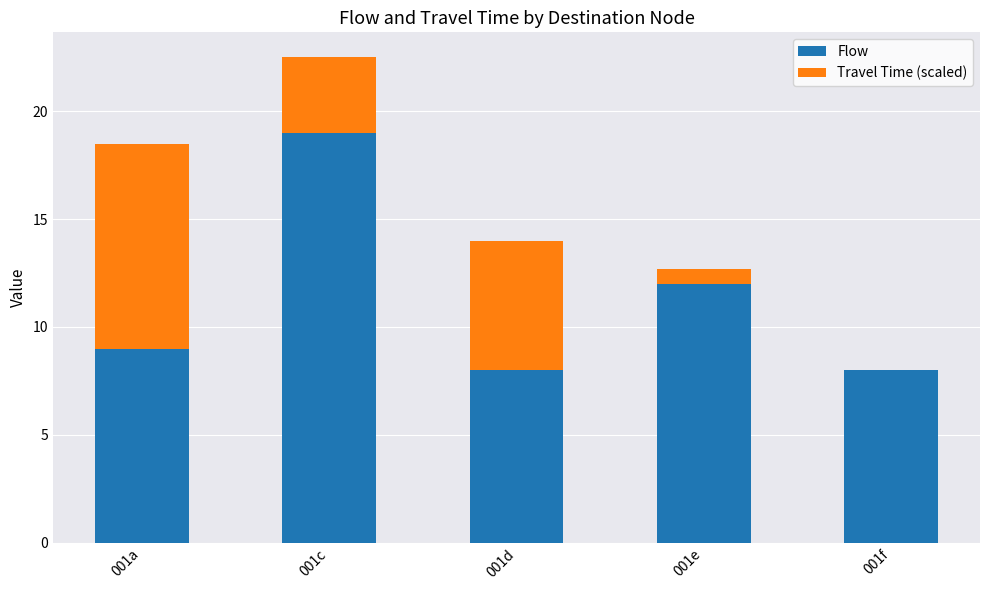

What is the total value across all series at 001a?

18.5